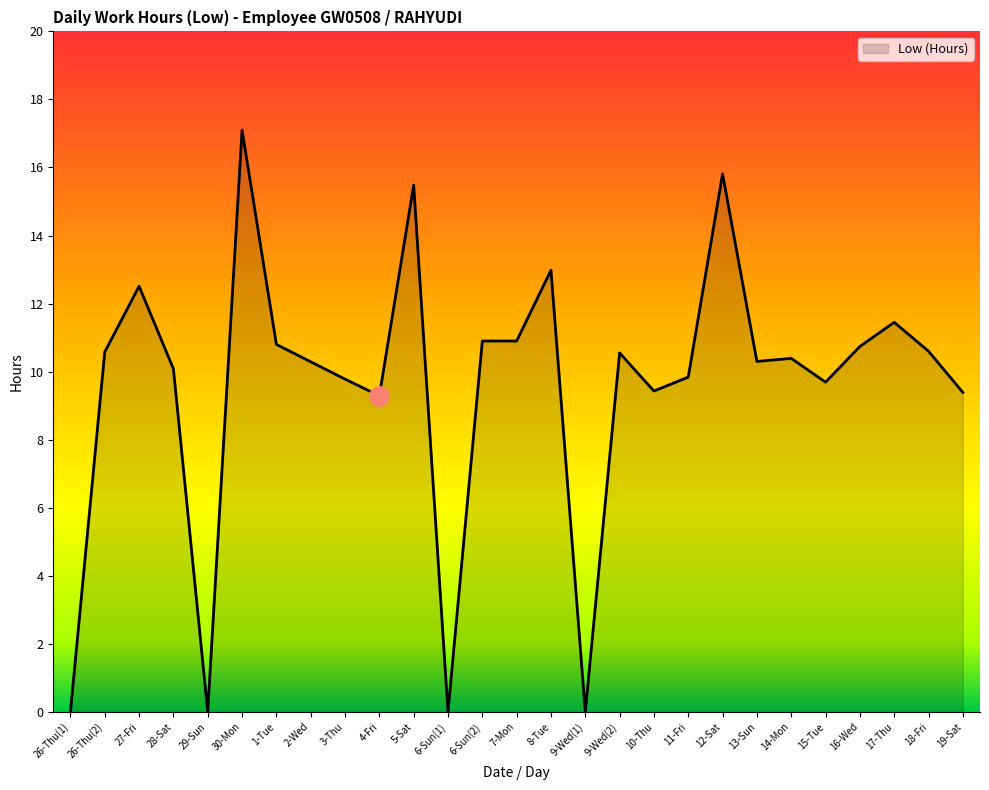

What is the greatest value displayed?

17.1